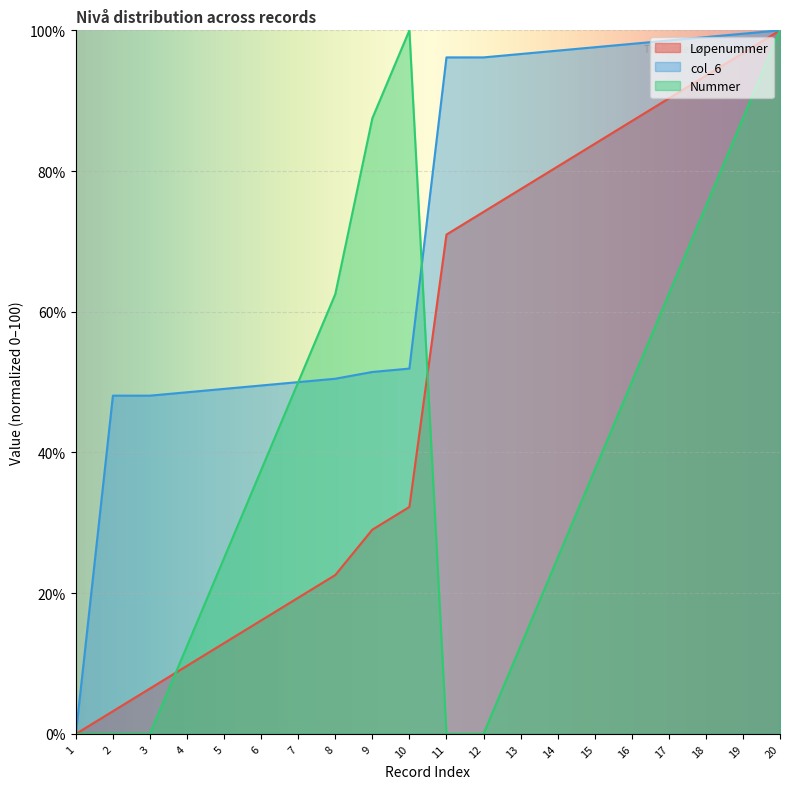

The Nummer series shows 70.6 at 16. True or false?

False